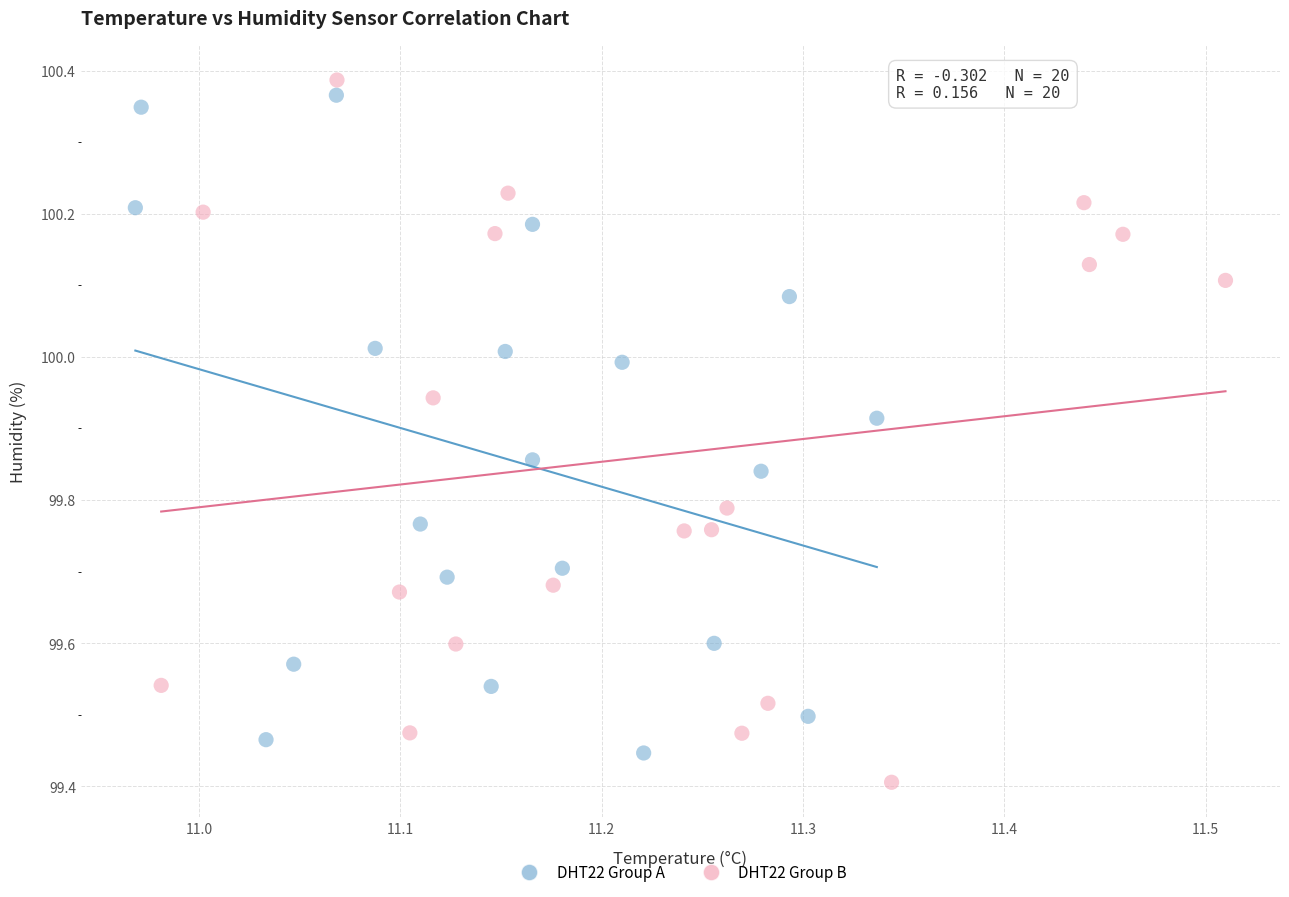

Which series reaches the minimum Y coordinate?

DHT22 Group B